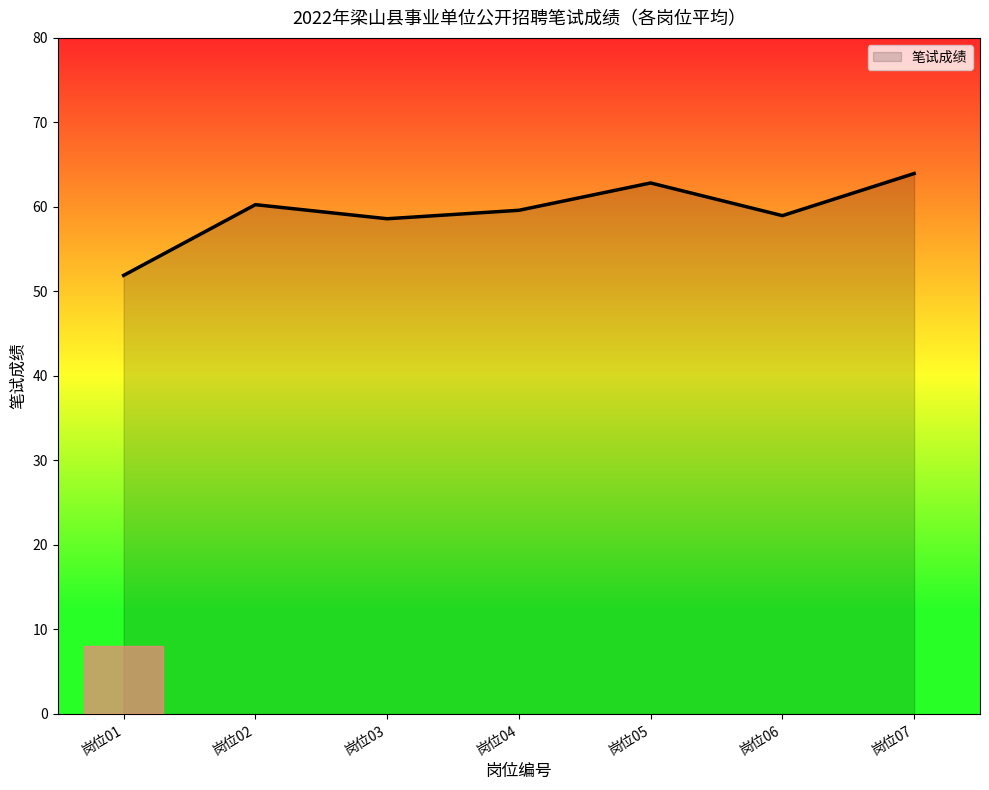

The chart shows a value of 62.8 at 岗位05. True or false?

True